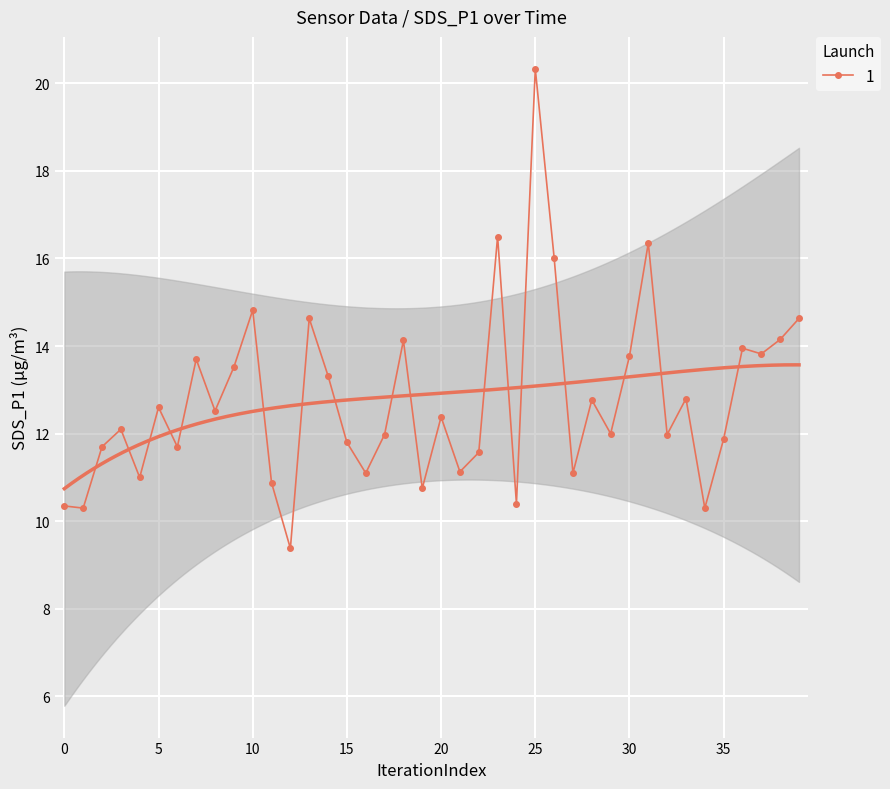

What is the sum of all values?

510.1